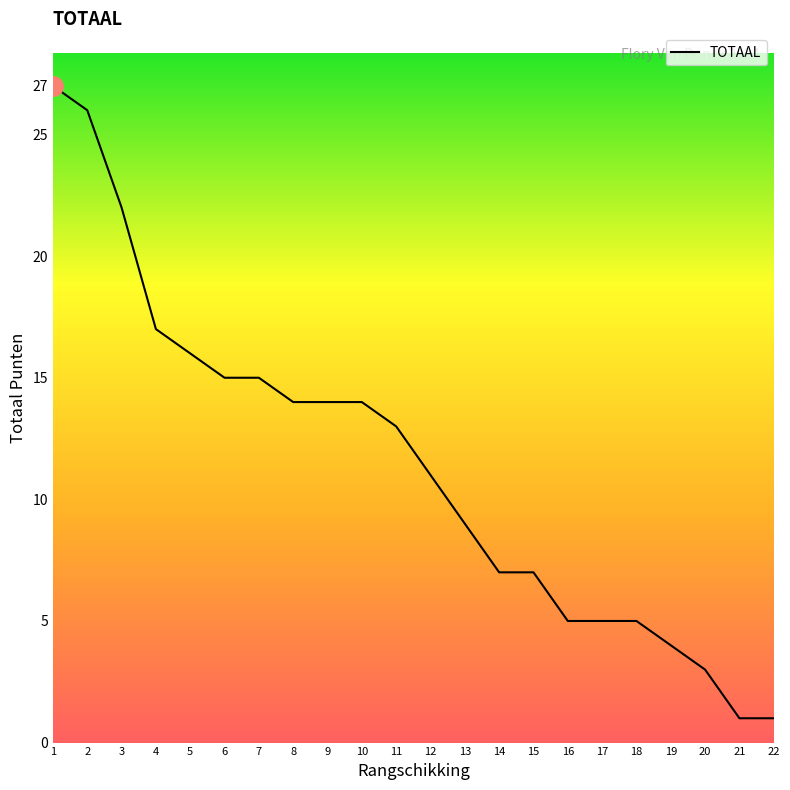

What is the change in value from 6 to 21?

-14